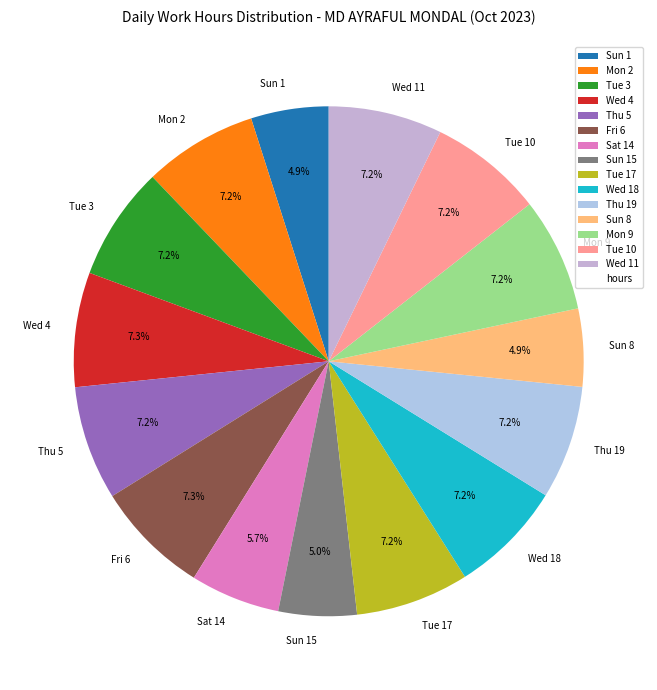

Approximately how many times larger is the value at Tue 17 compared to Tue 10?

1.0